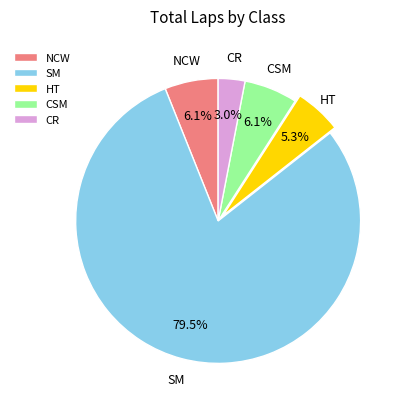

How many segments does this pie chart have?

5